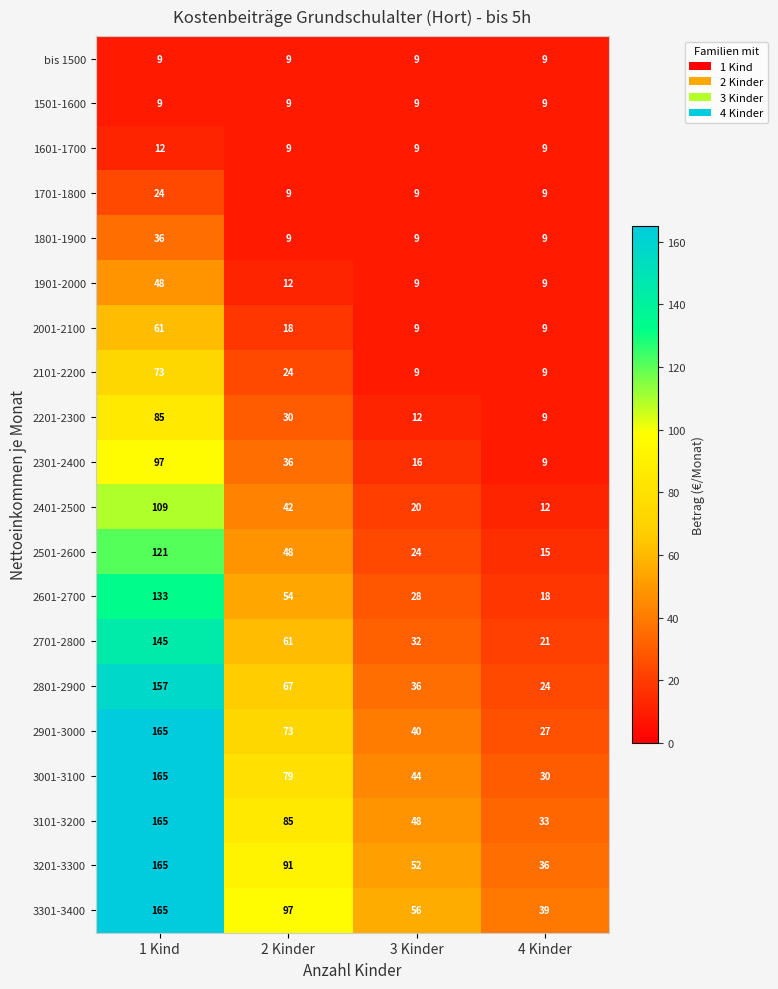

What is the lowest value of the 1601-1700 series?

9